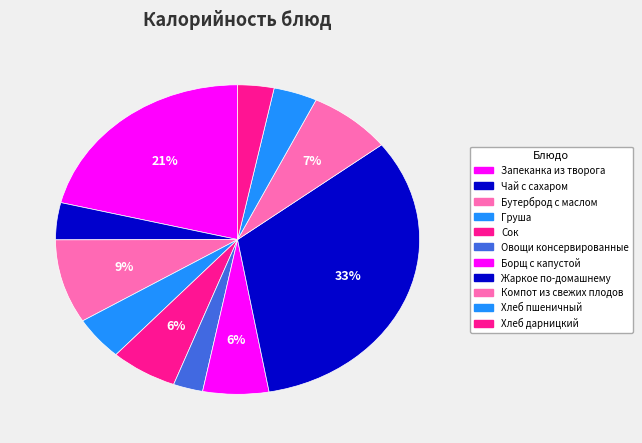

The Чай с сахаром slice represents 4% of the pie. True or false?

True